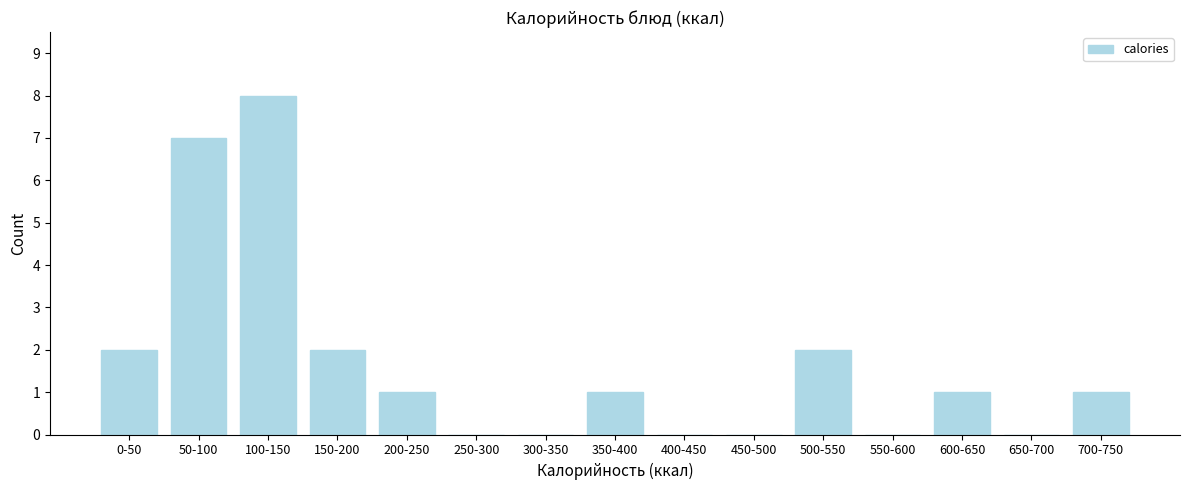

Reading left to right, extract all data points from this chart.

0-50=2	50-100=7	100-150=8	150-200=2	200-250=1	250-300=0	300-350=0	350-400=1	400-450=0	450-500=0	500-550=2	550-600=0	600-650=1	650-700=0	700-750=1